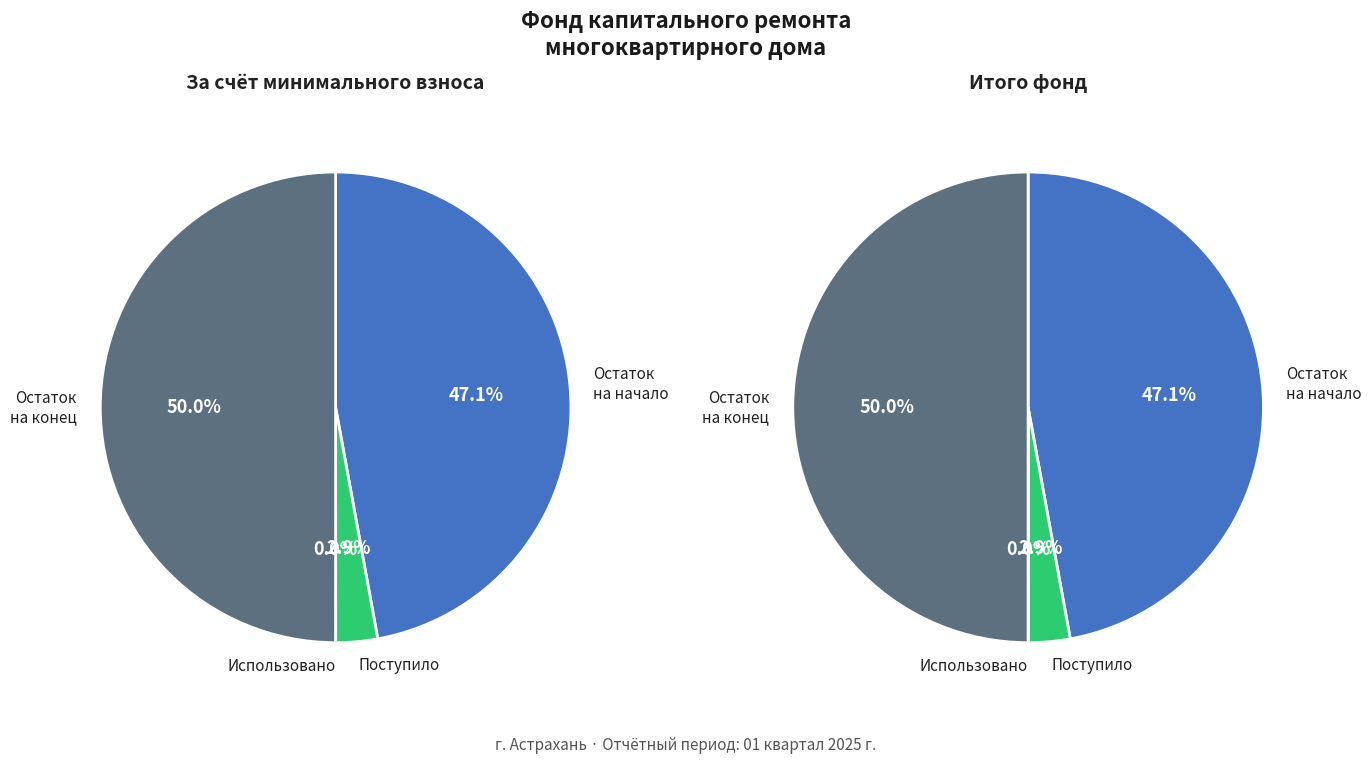

Which slice is the largest?

Остаток на конец периода